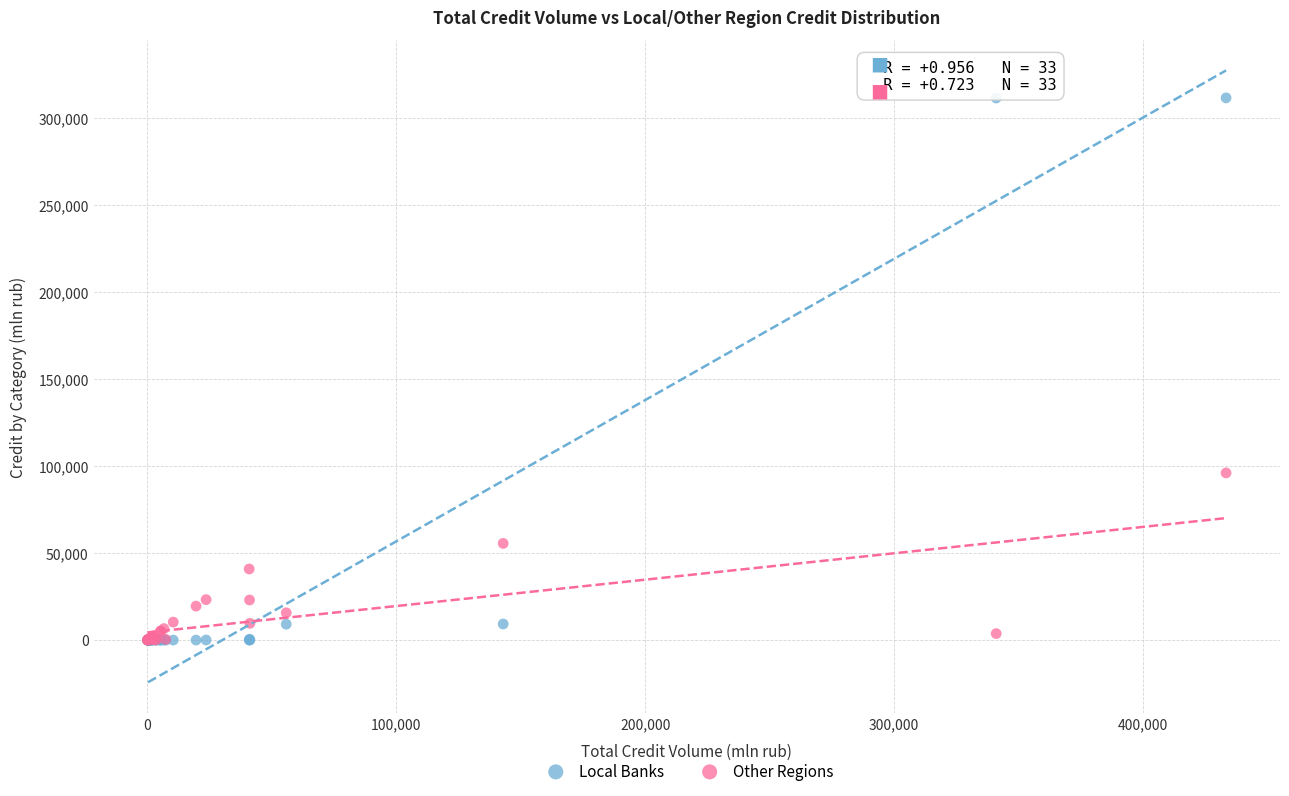

What are all the series names shown in the legend?

Local Banks, Other Regions